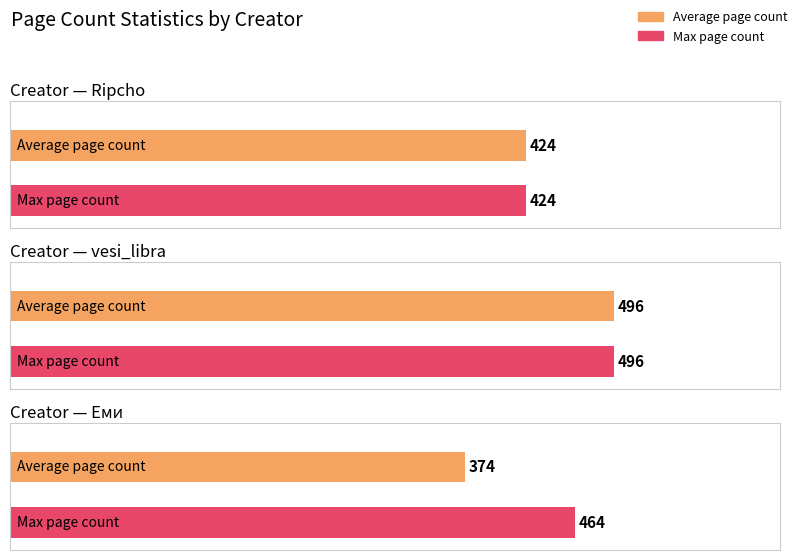

True or false: the data shows 770 at Еми.

False